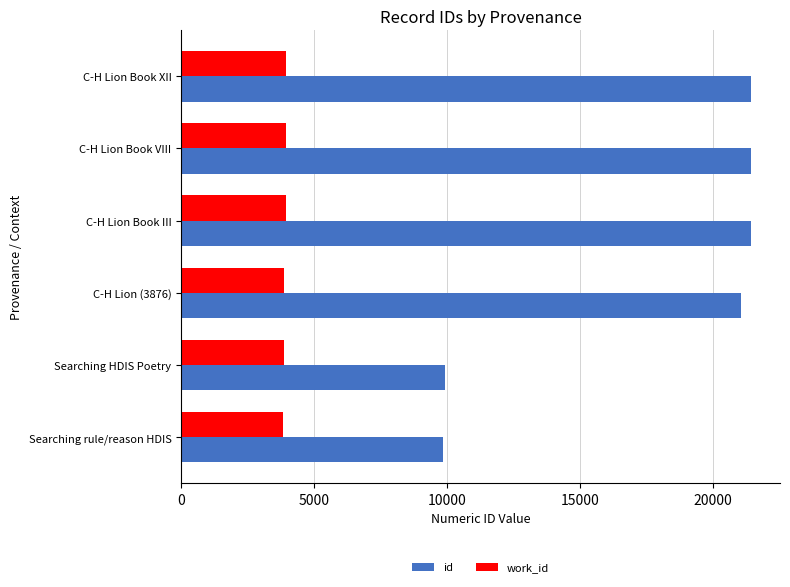

Which series has the largest range (max minus min)?

id